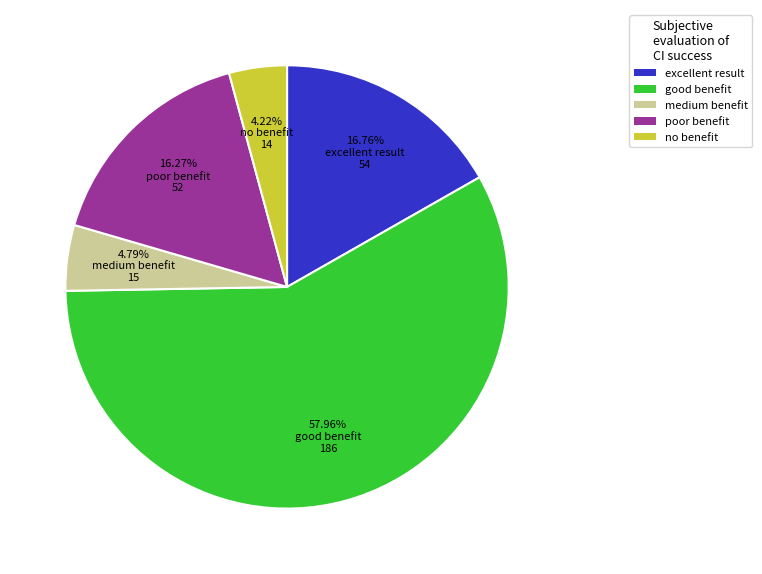

Which slice is the smallest?

no benefit